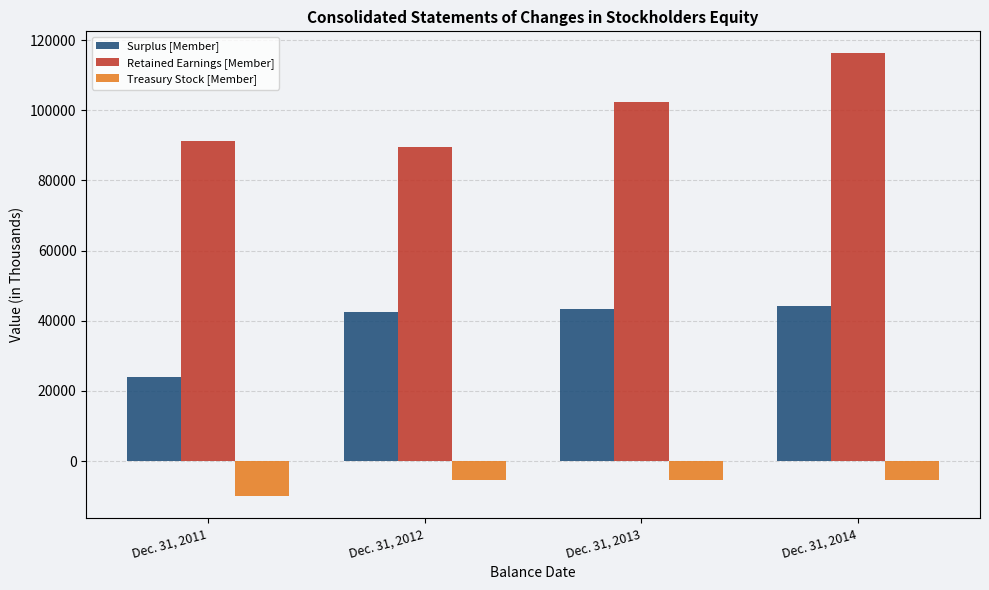

What is the value of the Surplus [Member] bar at the 4th from the left?

44230